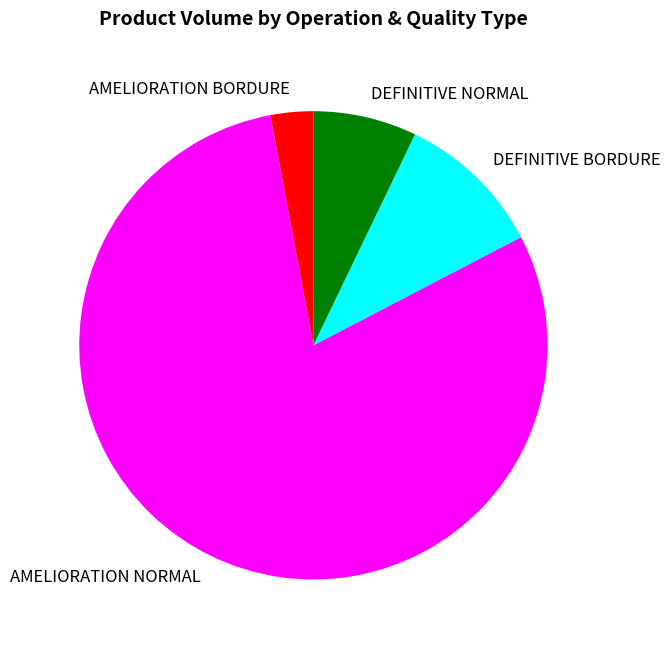

What is the majority slice?

AMELIORATION NORMAL